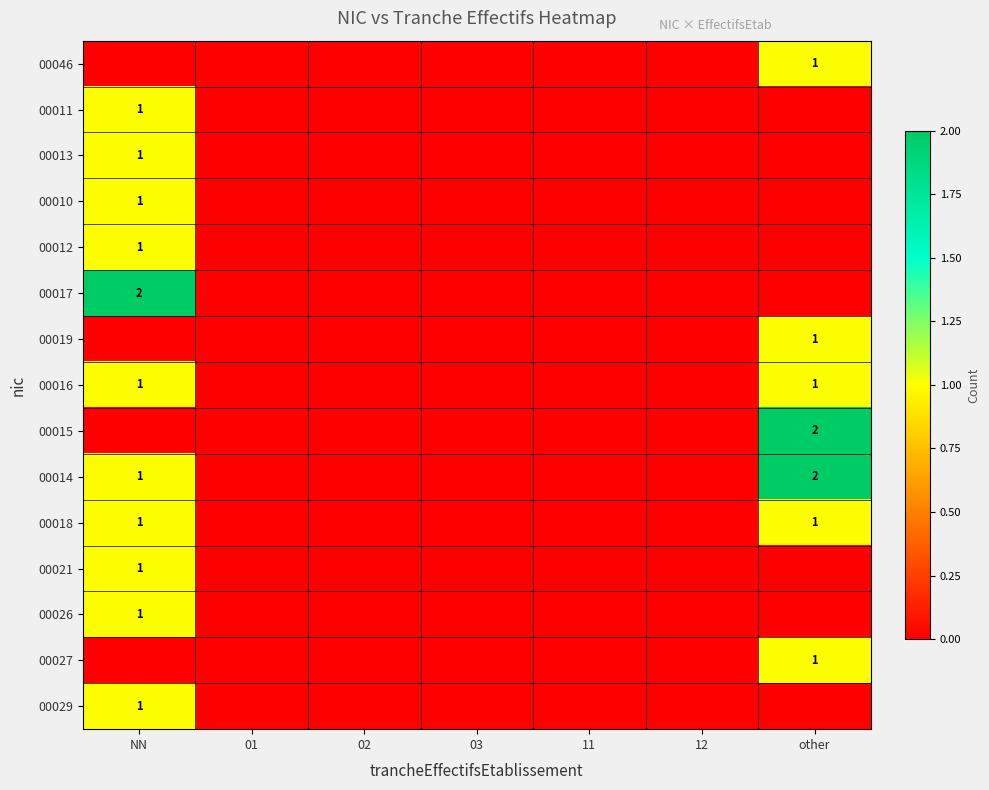

What is the difference between the maximum and second lowest values in the 00026 series?

1